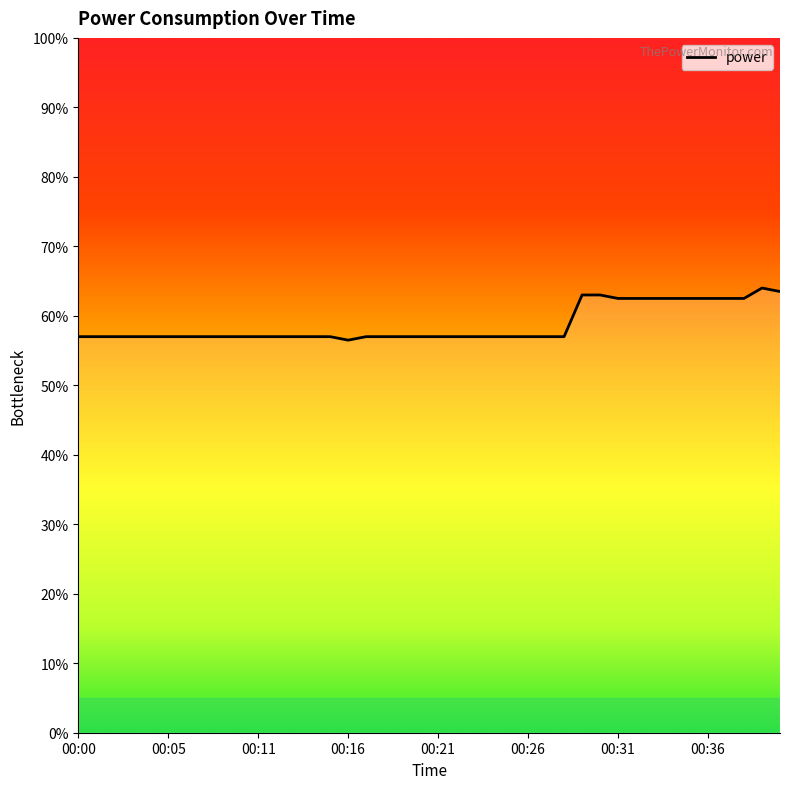

What is the maximum value shown in the chart?

64.0